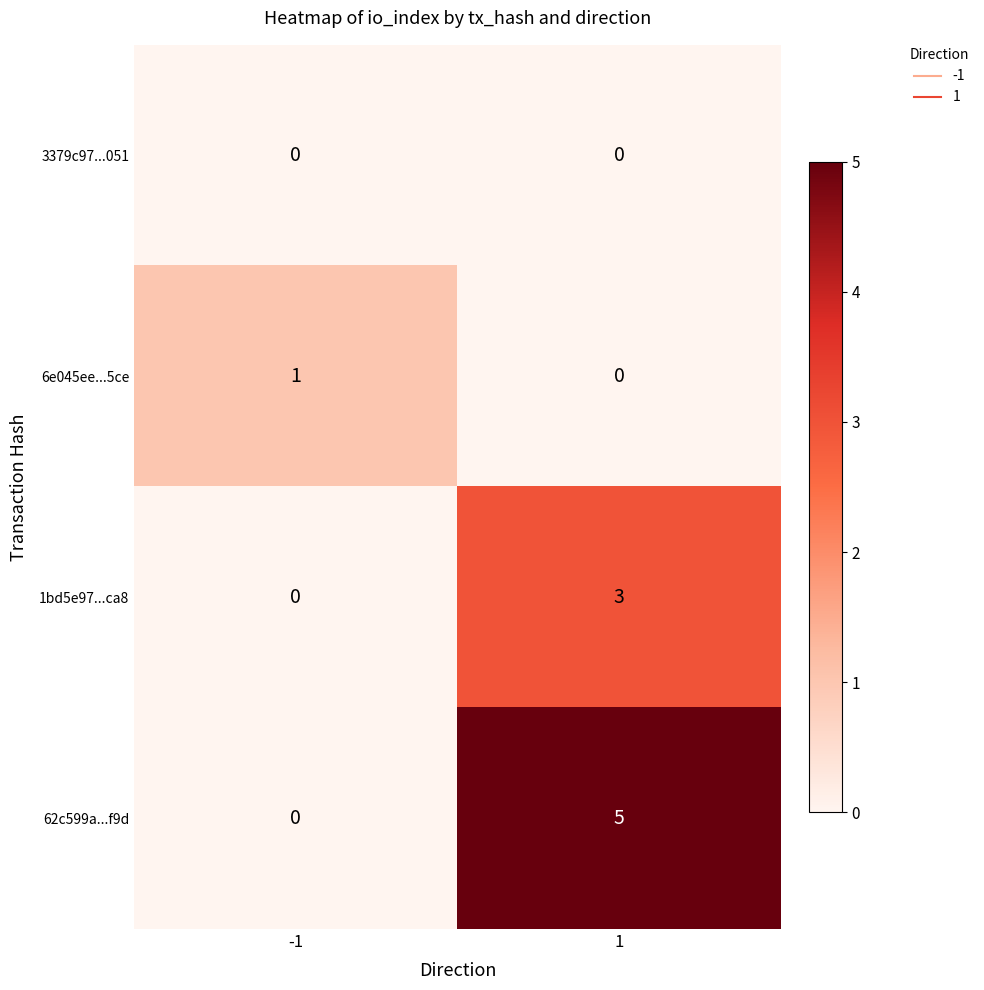

What is the maximum value shown in the chart?

5